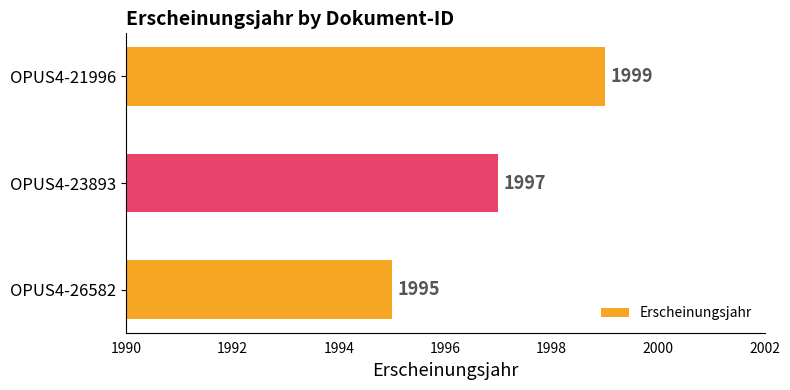

What is the maximum value shown in the chart?

1999